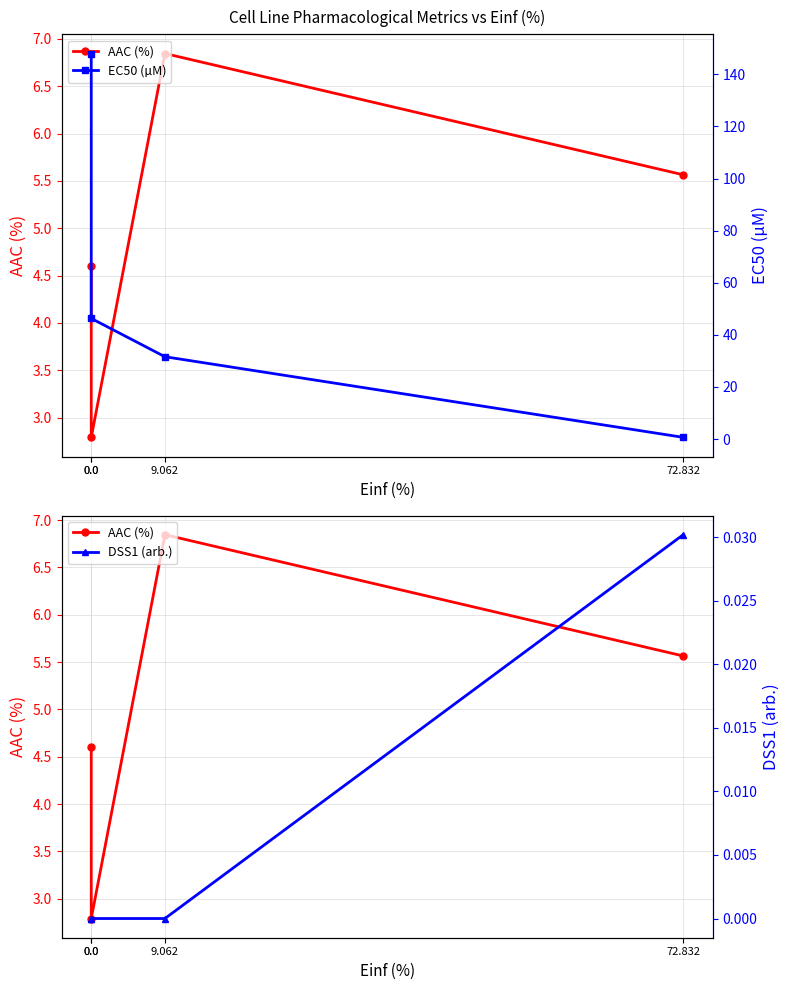

How many lines are shown in the chart?

3